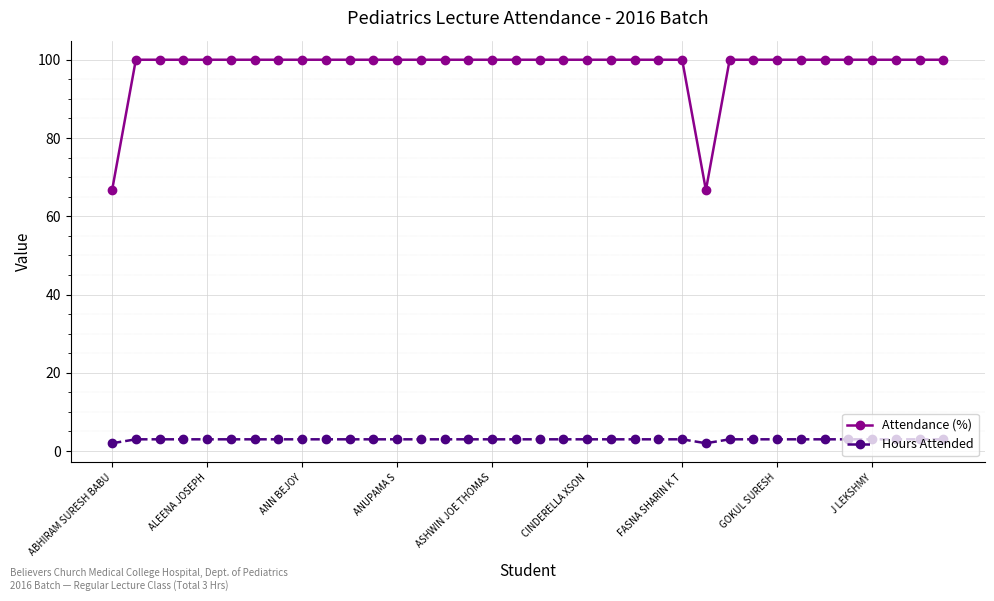

At how many categories does at least one series exceed 27?

36